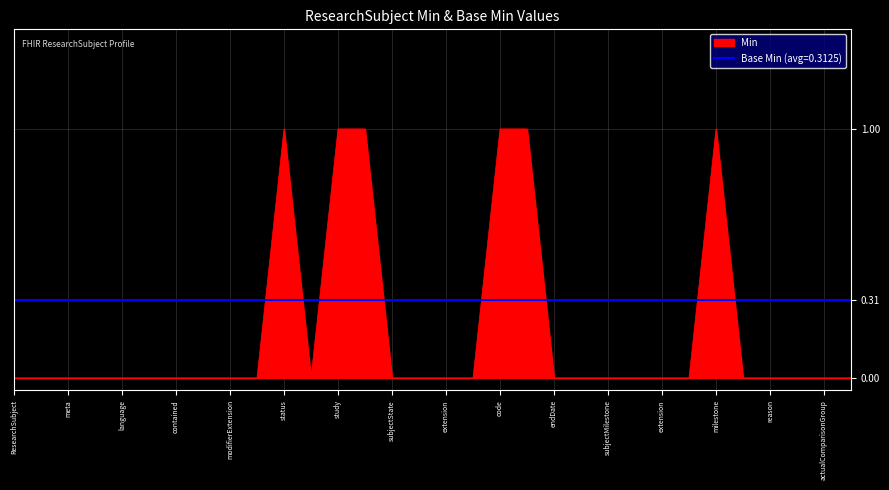

True or false: the data shows 0 at ResearchSubject.subjectState.id.

True